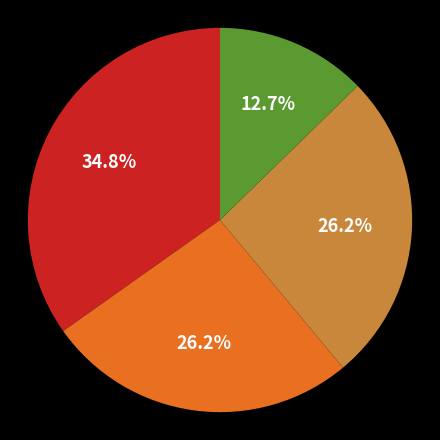

Does any single category account for the majority?

No